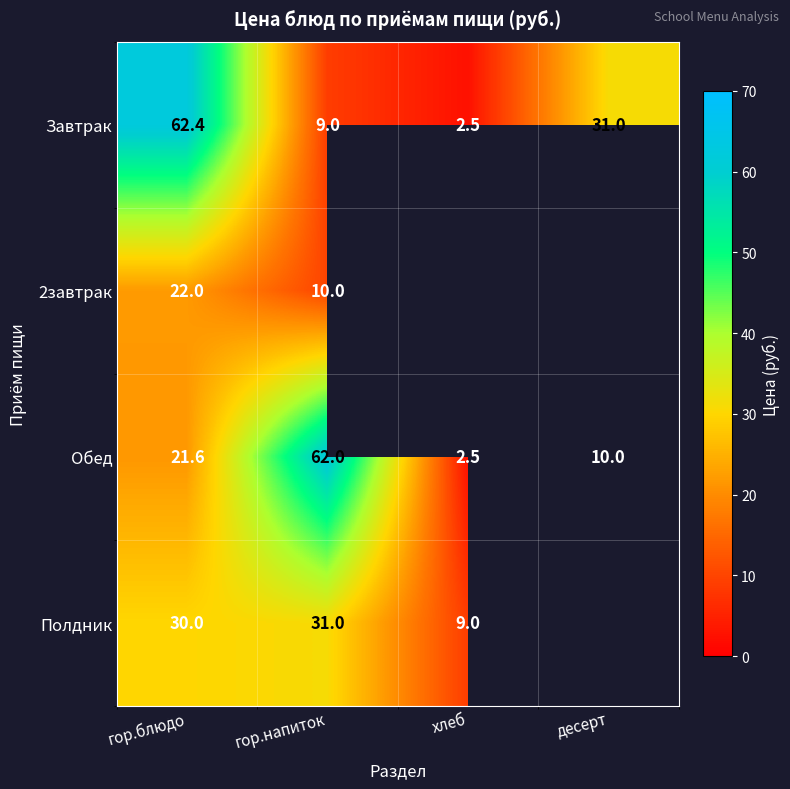

The Полдник series shows 20.2 at гор.блюдо. True or false?

False